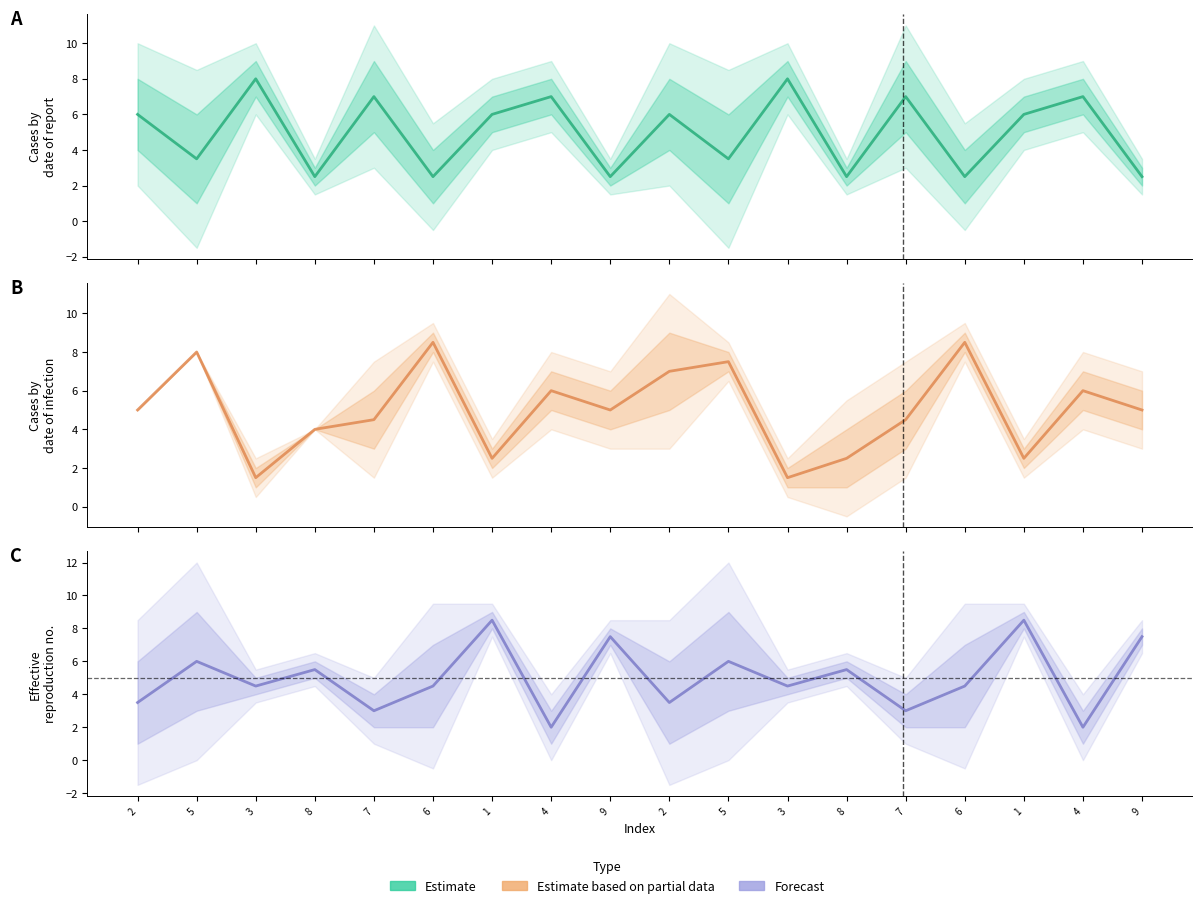

Which series ends up on top after the final intersection of Estimate based on partial data and Estimate?

Estimate based on partial data